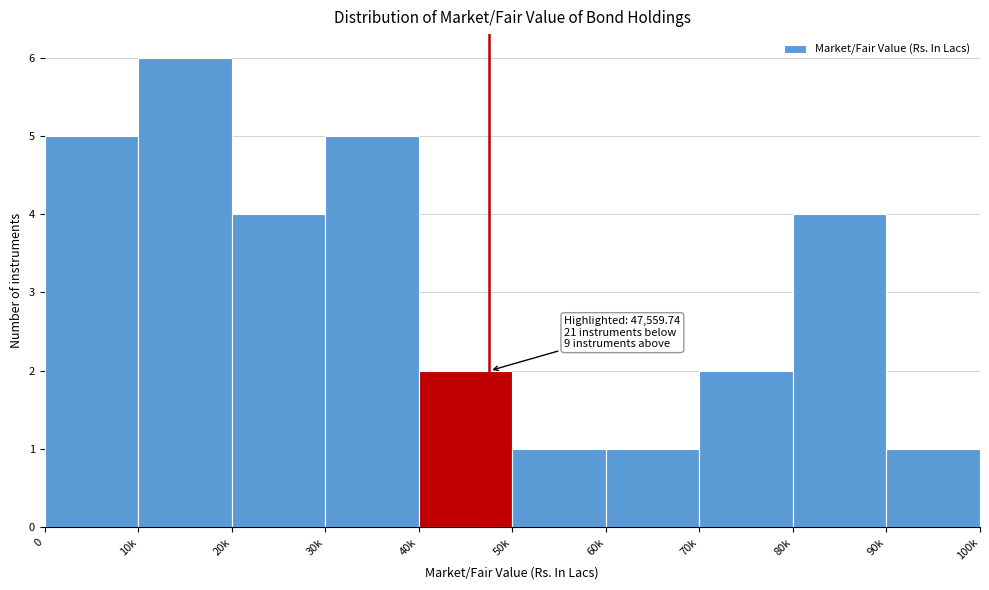

Reading right to left, what are all the values shown in this chart?

1	4	2	1	1	2	5	4	6	5